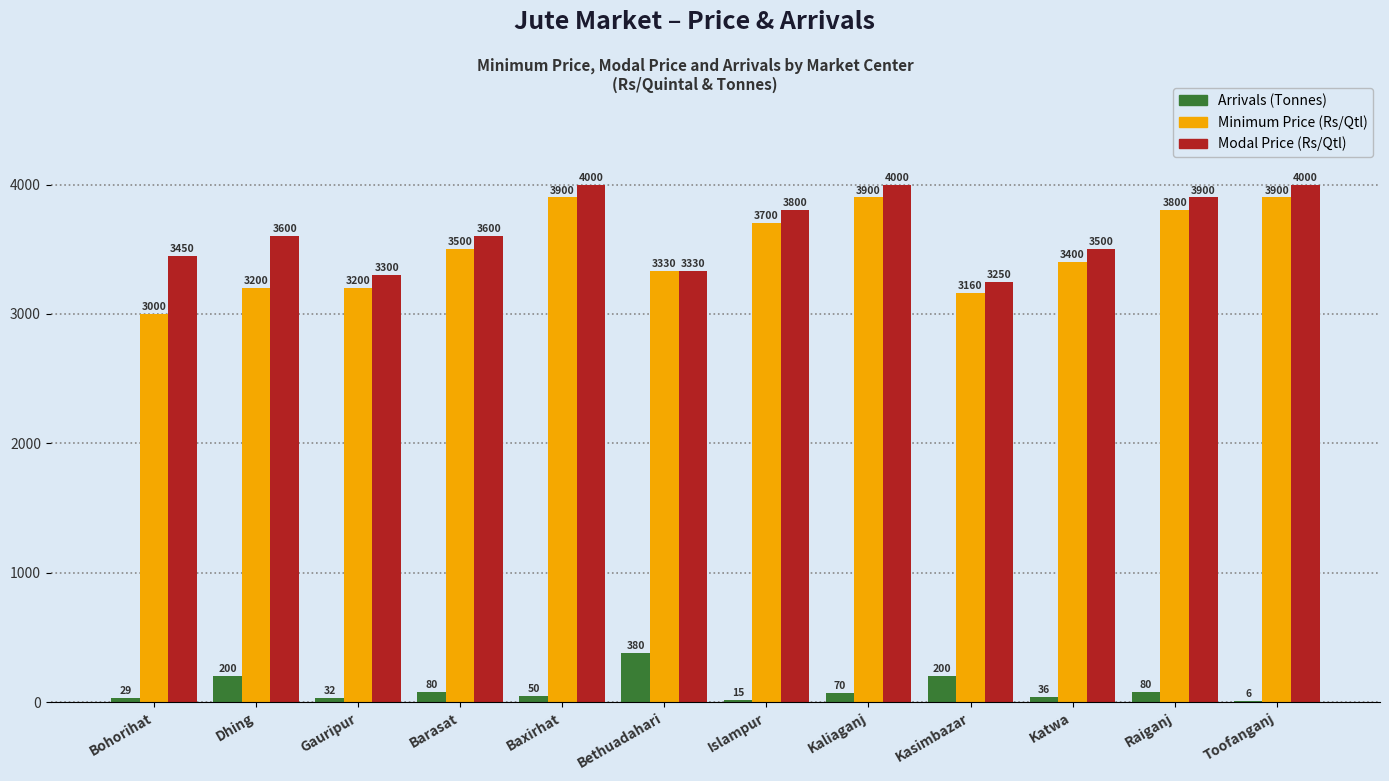

At which category is the sum across all series the highest?

Kaliaganj